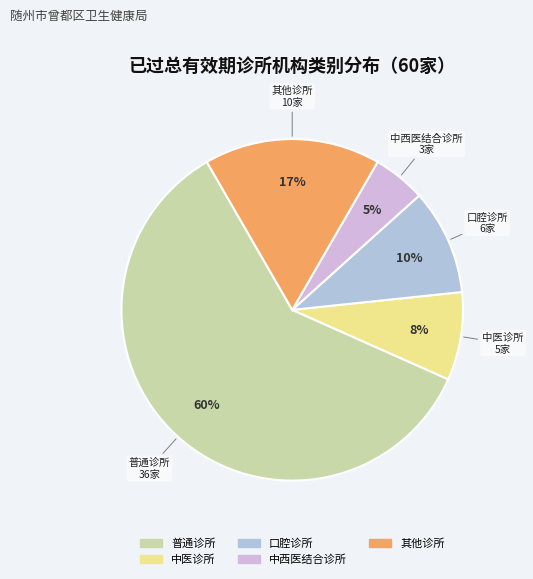

Is it true that 中医诊所 is 1% of the pie?

False